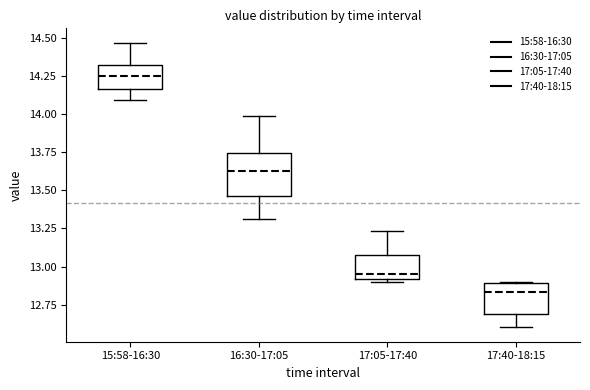

Where does the upper whisker of the box for 17:05-17:40 end on the y-axis? The values are not printed on the chart, so give them approximately, as read against the axis.

13.25